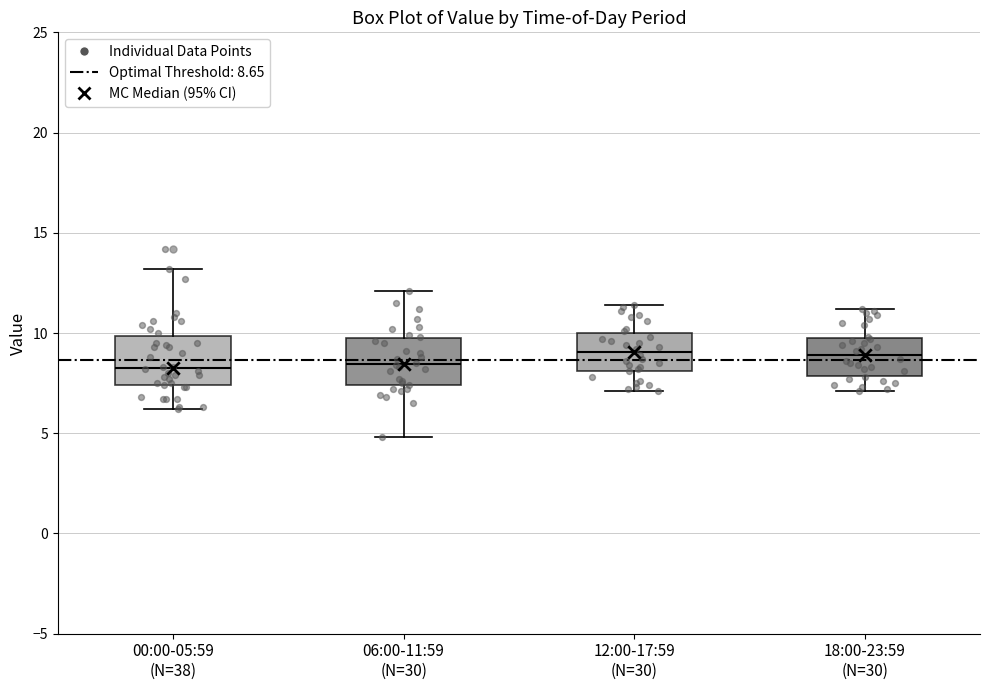

Where does the median line of the box for 12:00-17:59 (N=30) sit on the y-axis? The values are not printed on the chart, so give them approximately, as read against the axis.

9.0